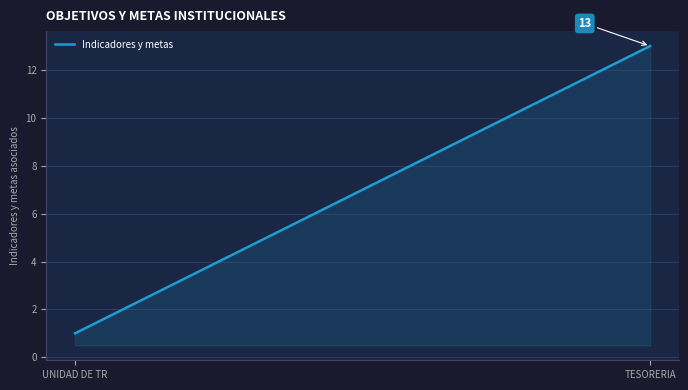

What is the maximum value shown in the chart?

13